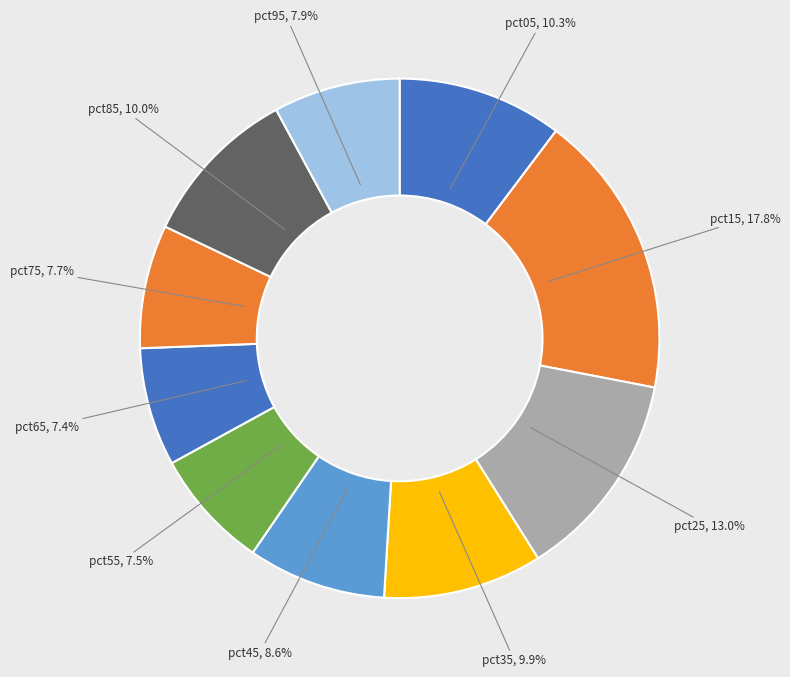

Is it true that pct95 is 1% of the pie?

False